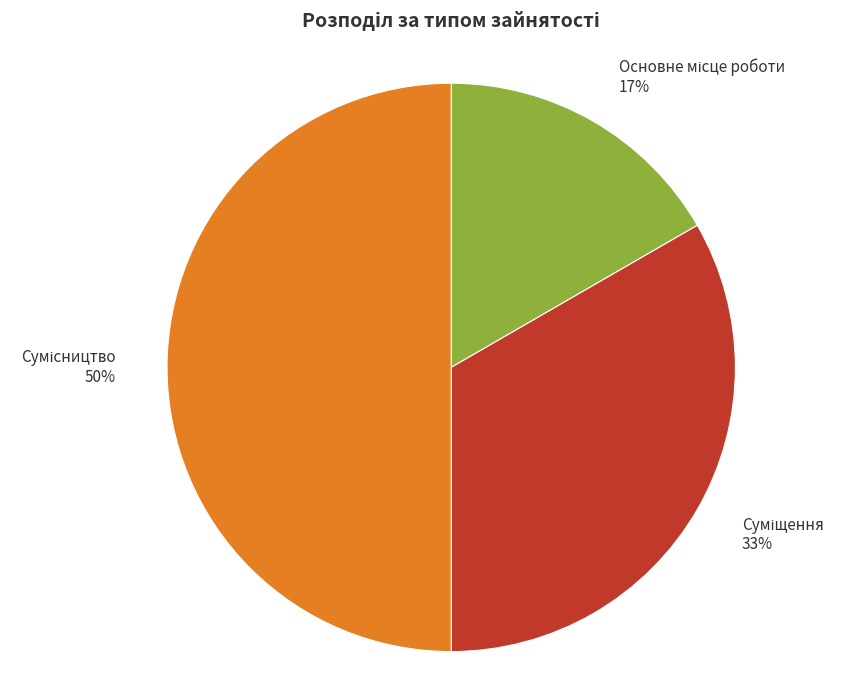

To the nearest percent, what is the average slice percentage?

33%